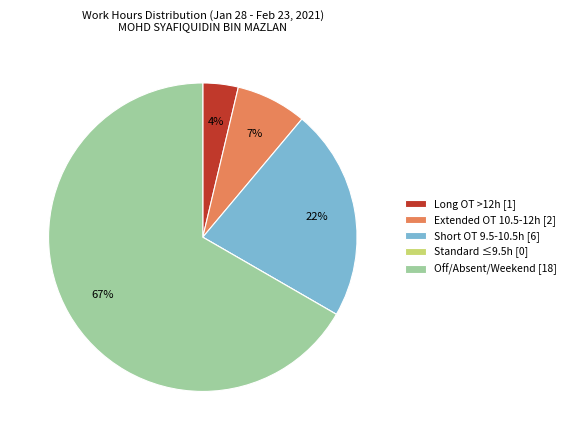

Is there a majority slice in this chart?

Yes